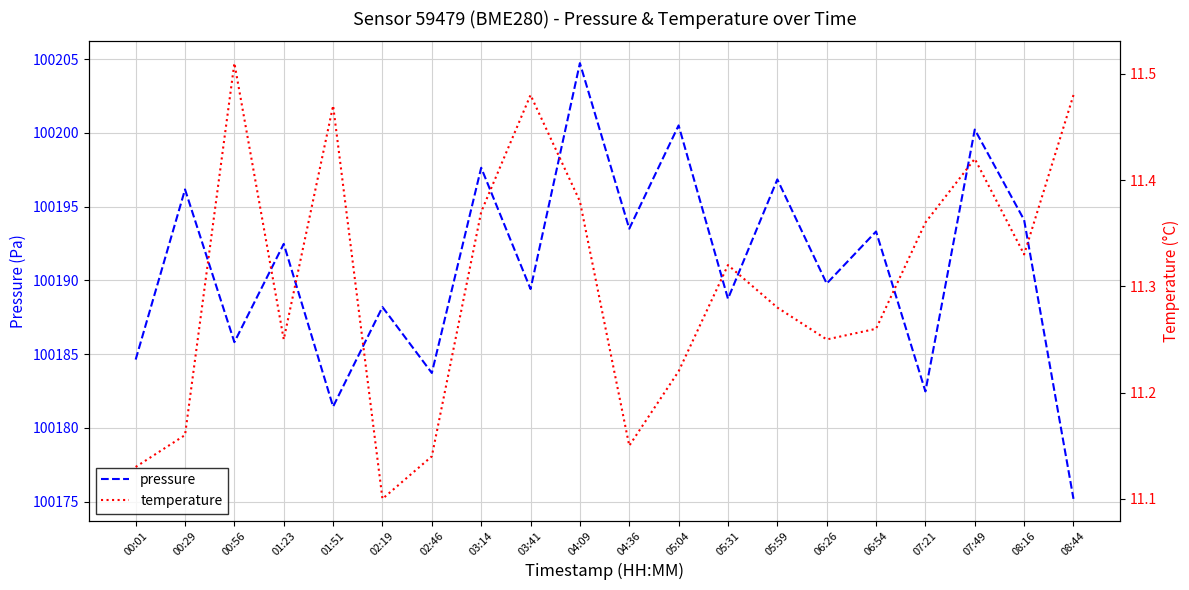

Reading right to left, what are all the values shown in this chart?

pressure: 100175.2	100194.1	100200.2	100182.5	100193.3	100189.8	100196.8	100188.8	100200.5	100193.5	100204.7	100189.4	100197.6	100183.7	100188.2	100181.4	100192.5	100185.8	100196.2	100184.6
temperature: 11.5	11.3	11.4	11.4	11.3	11.2	11.3	11.3	11.2	11.2	11.4	11.5	11.4	11.1	11.1	11.5	11.2	11.5	11.2	11.1